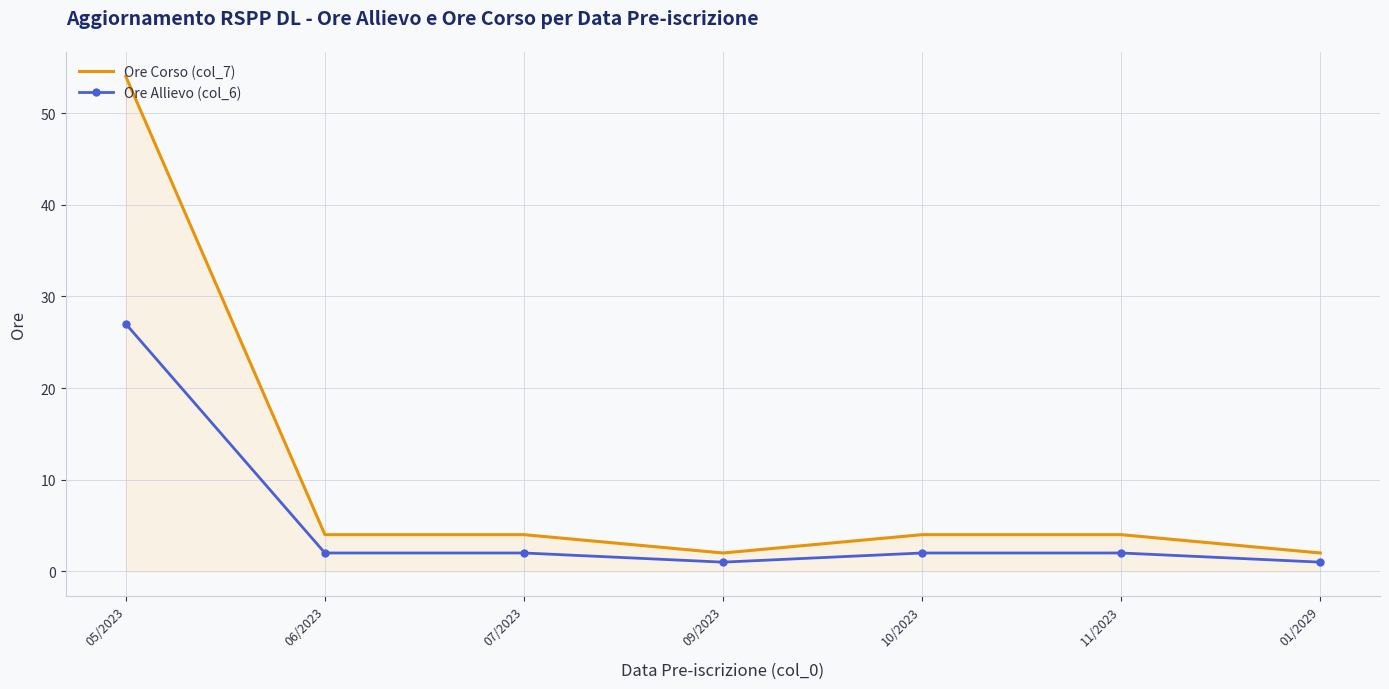

What is the maximum value shown in the chart?

54